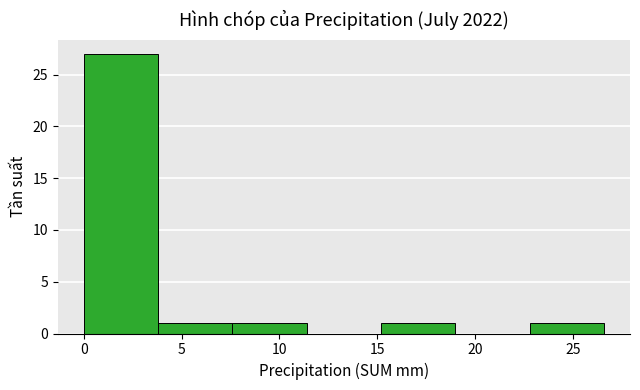

Reading left to right, list every bar in this chart as the range it spans on the x-axis followed by its height. Neither the bar edges nor the heights are printed on the chart, so give them approximately, as read against the axes.

0.0 to 3.8: 27
3.8 to 7.6: 1
7.6 to 11.4: 1
11.4 to 15.2: 0
15.2 to 19.0: 1
19.0 to 22.8: 0
22.8 to 26.6: 1